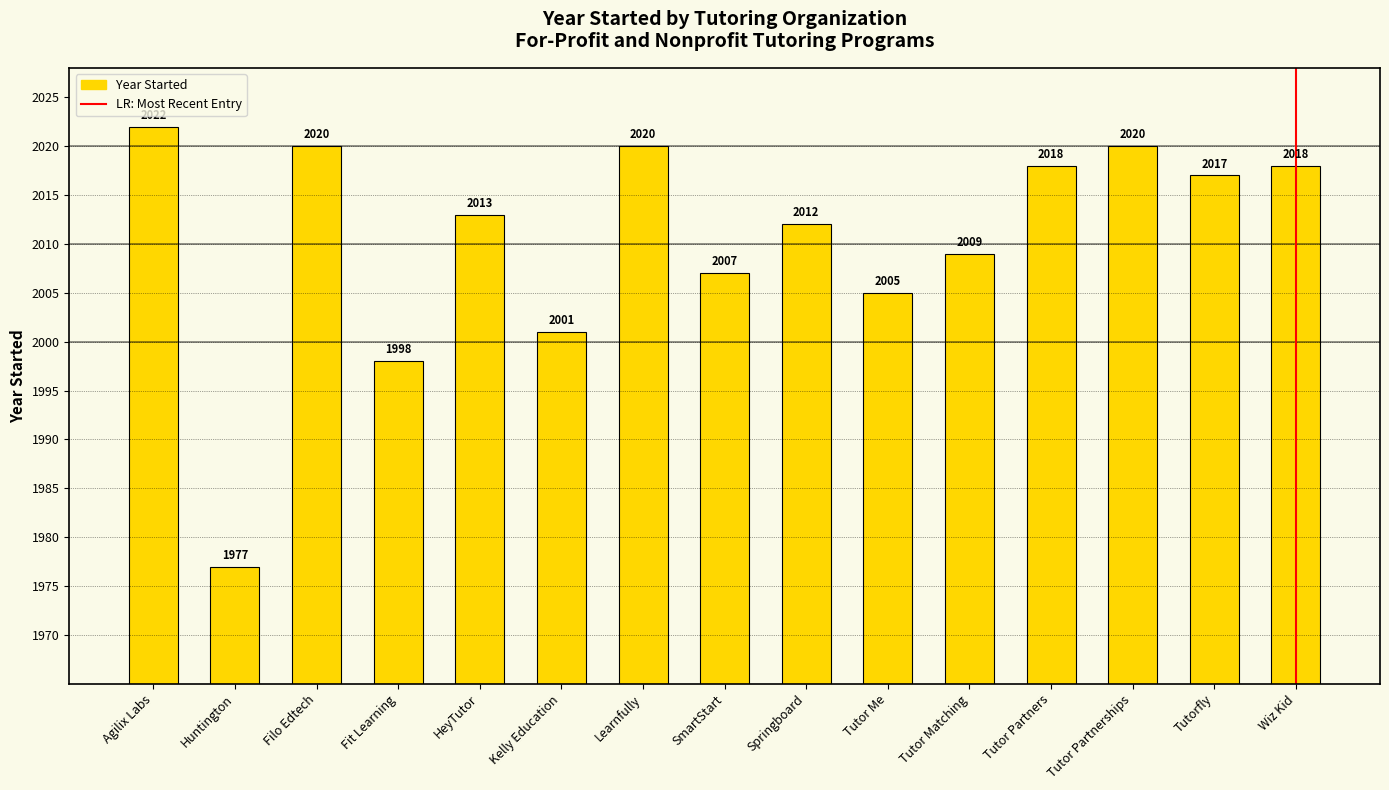

The value at SmartStart is 3005. True or false?

False